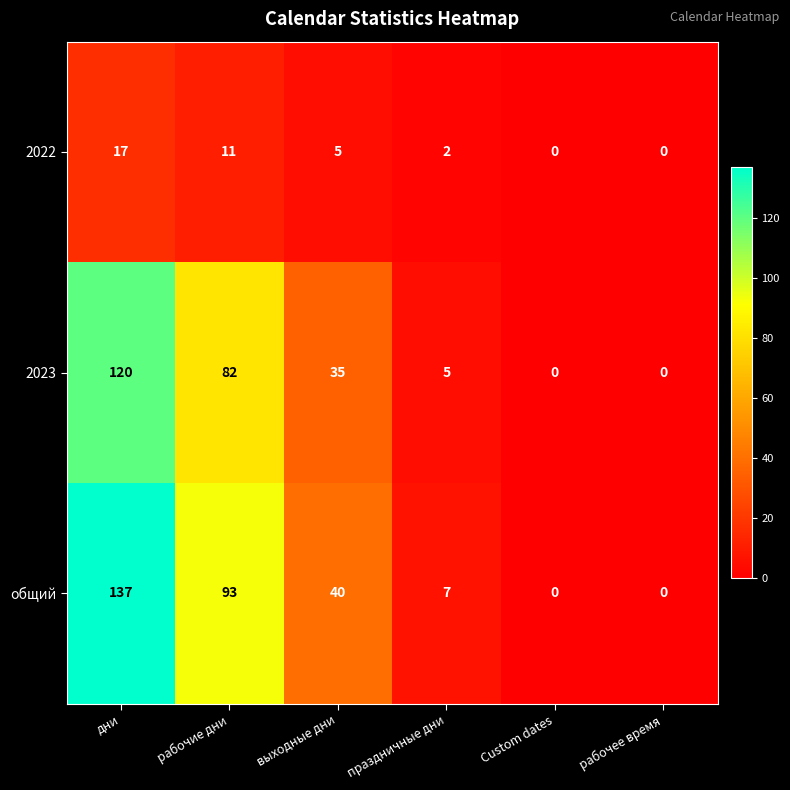

How many series are shown in this chart?

3